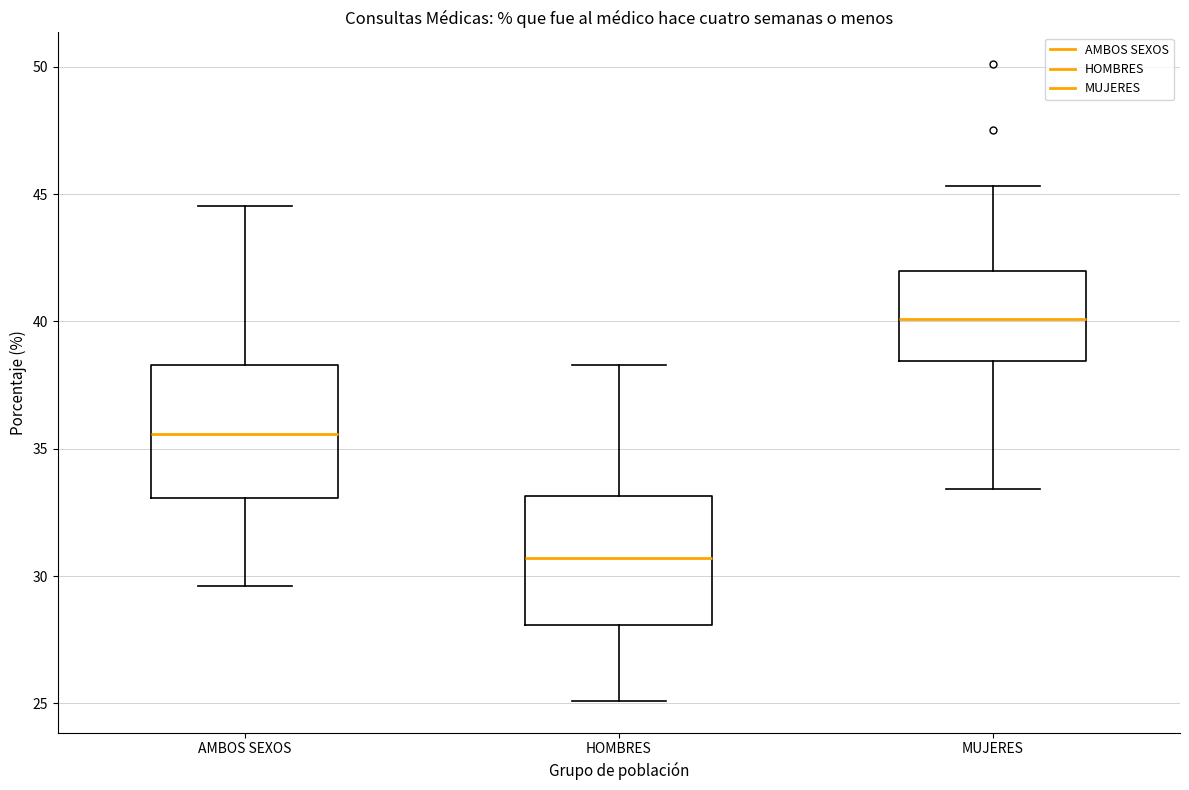

Which box has the highest median line?

MUJERES